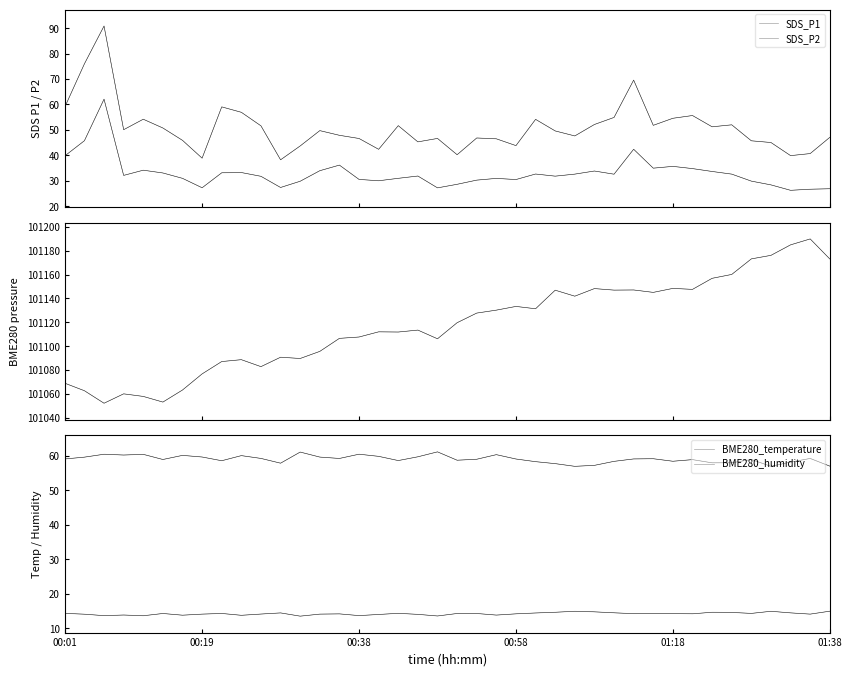

How many lines are shown in the chart?

5